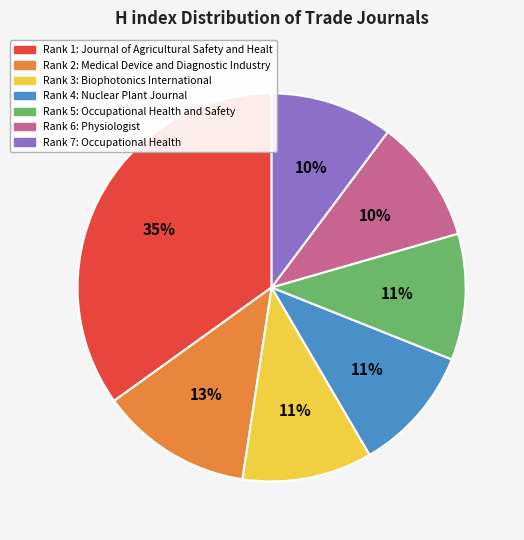

Is there a majority slice in this chart?

No